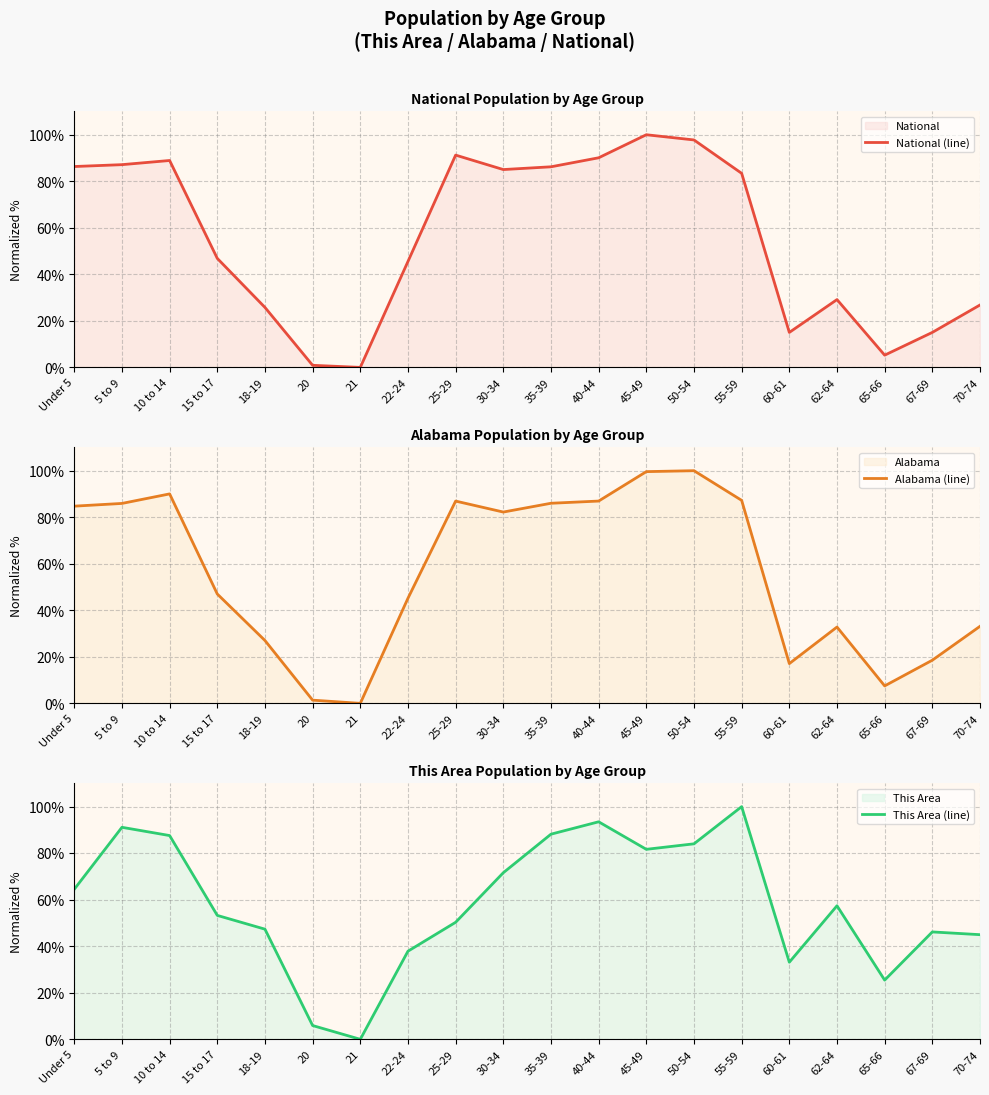

What is the spread (max minus min) of values at 35-39?

2.2